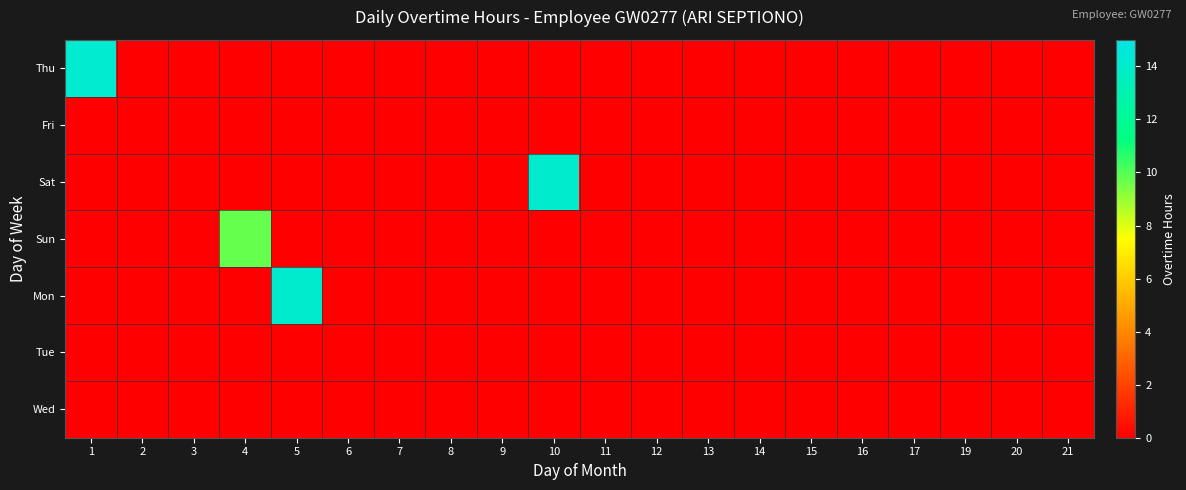

Reading left to right, extract all data points from this chart.

Thu: 1=14.2	2=0.0	3=0.0	4=0.0	5=0.0	6=0.0	7=0.0	8=0.0	9=0.0	10=0.0	11=0.0	12=0.0	13=0.0	14=0.0	15=0.0	16=0.0	17=0.0	19=0.0	20=0.0	21=0.0
Fri: 1=0.0	2=0.0	3=0.0	4=0.0	5=0.0	6=0.0	7=0.0	8=0.0	9=0.0	10=0.0	11=0.0	12=0.0	13=0.0	14=0.0	15=0.0	16=0.0	17=0.0	19=0.0	20=0.0	21=0.0
Sat: 1=0.0	2=0.0	3=0.0	4=0.0	5=0.0	6=0.0	7=0.0	8=0.0	9=0.0	10=14.1	11=0.0	12=0.0	13=0.0	14=0.0	15=0.0	16=0.0	17=0.0	19=0.0	20=0.0	21=0.0
Sun: 1=0.0	2=0.0	3=0.0	4=9.8	5=0.0	6=0.0	7=0.0	8=0.0	9=0.0	10=0.0	11=0.0	12=0.0	13=0.0	14=0.0	15=0.0	16=0.0	17=0.0	19=0.0	20=0.0	21=0.0
Mon: 1=0.0	2=0.0	3=0.0	4=0.0	5=14.1	6=0.0	7=0.0	8=0.0	9=0.0	10=0.0	11=0.0	12=0.0	13=0.0	14=0.0	15=0.0	16=0.0	17=0.0	19=0.0	20=0.0	21=0.0
Tue: 1=0.0	2=0.0	3=0.0	4=0.0	5=0.0	6=0.0	7=0.0	8=0.0	9=0.0	10=0.0	11=0.0	12=0.0	13=0.0	14=0.0	15=0.0	16=0.0	17=0.0	19=0.0	20=0.0	21=0.0
Wed: 1=0.0	2=0.0	3=0.0	4=0.0	5=0.0	6=0.0	7=0.0	8=0.0	9=0.0	10=0.0	11=0.0	12=0.0	13=0.0	14=0.0	15=0.0	16=0.0	17=0.0	19=0.0	20=0.0	21=0.0